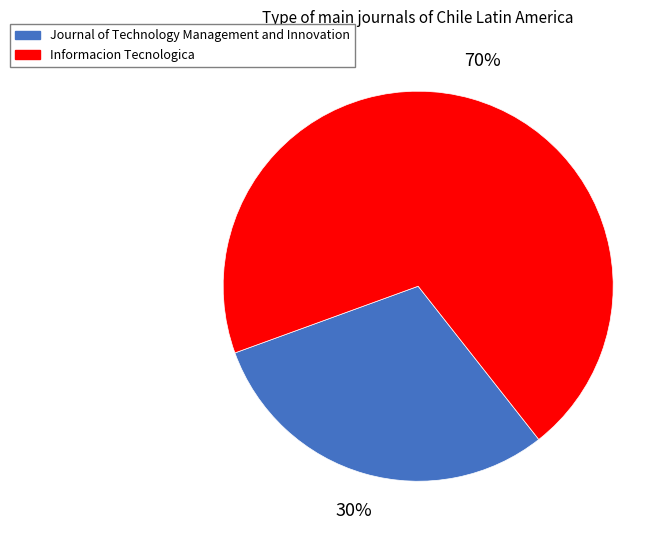

What percentage is the Informacion Tecnologica slice, to the nearest percent?

70%